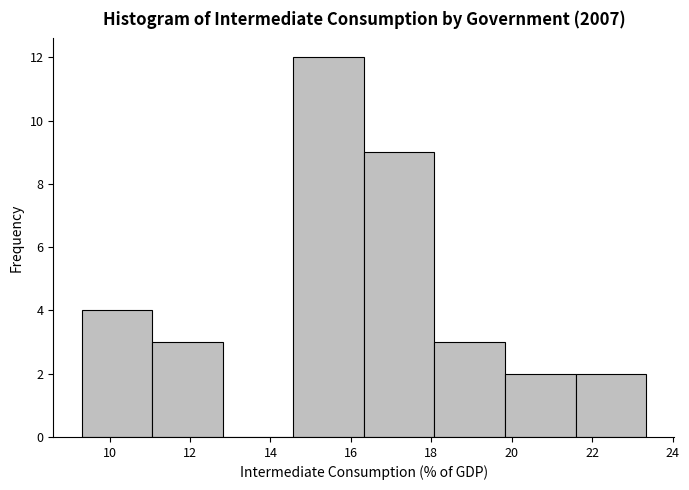

Reading left to right, list every bar in this chart as the range it spans on the x-axis followed by its height. Neither the bar edges nor the heights are printed on the chart, so give them approximately, as read against the axes.

9.4 to 11.0: 4
11.0 to 12.8: 3
12.8 to 14.6: 0
14.6 to 16.4: 12
16.4 to 18.0: 9
18.0 to 19.8: 3
19.8 to 21.6: 2
21.6 to 23.4: 2